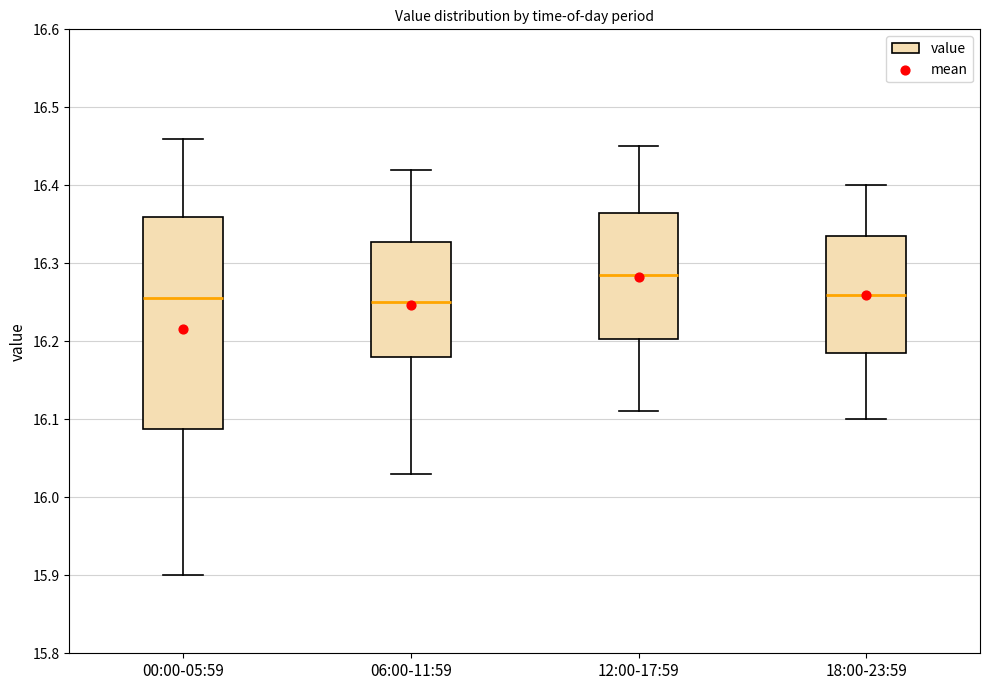

Which box has the highest median line?

12:00-17:59